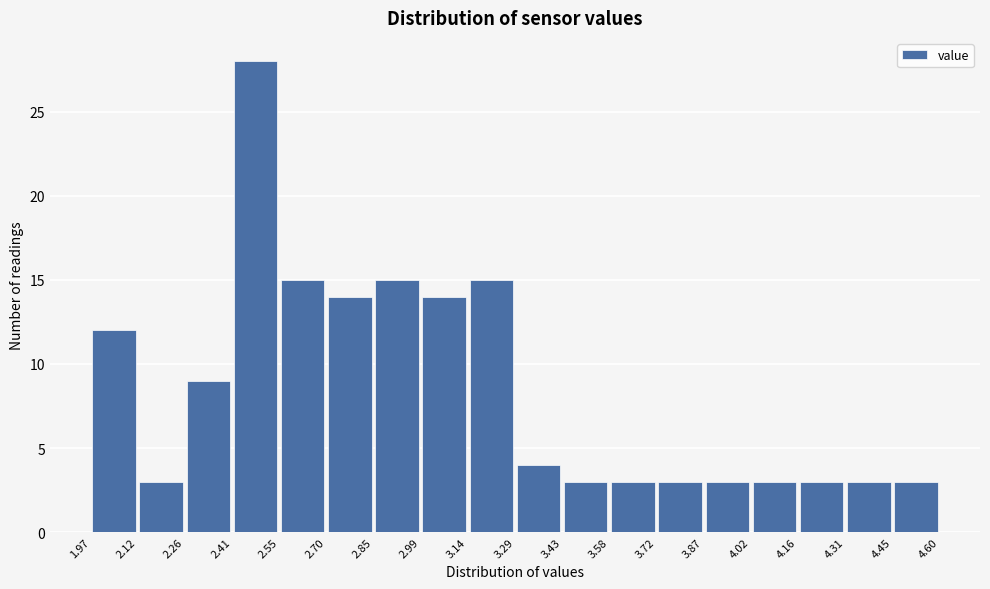

How tall is the bar that spans 3.58 to 3.72 on the x-axis? The values are not printed on the chart, so give them approximately, as read against the axis.

3